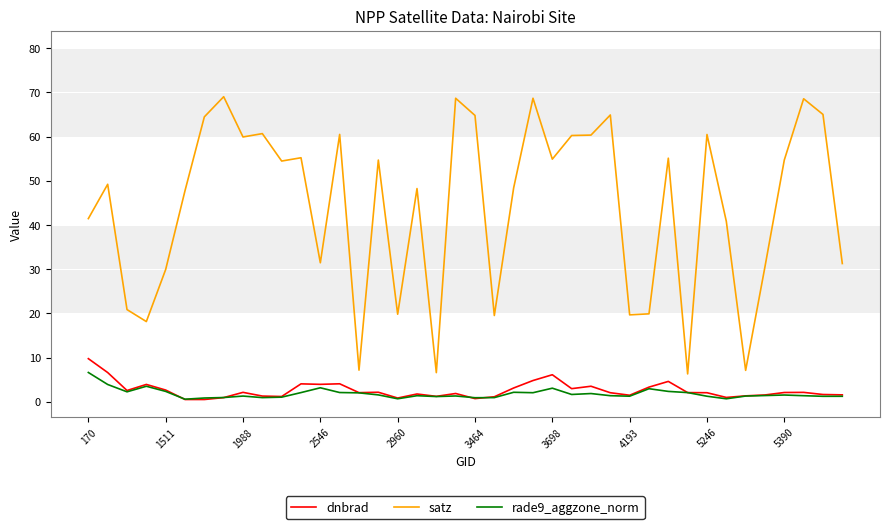

True or false: satz and dnbrad intersect in this chart.

False